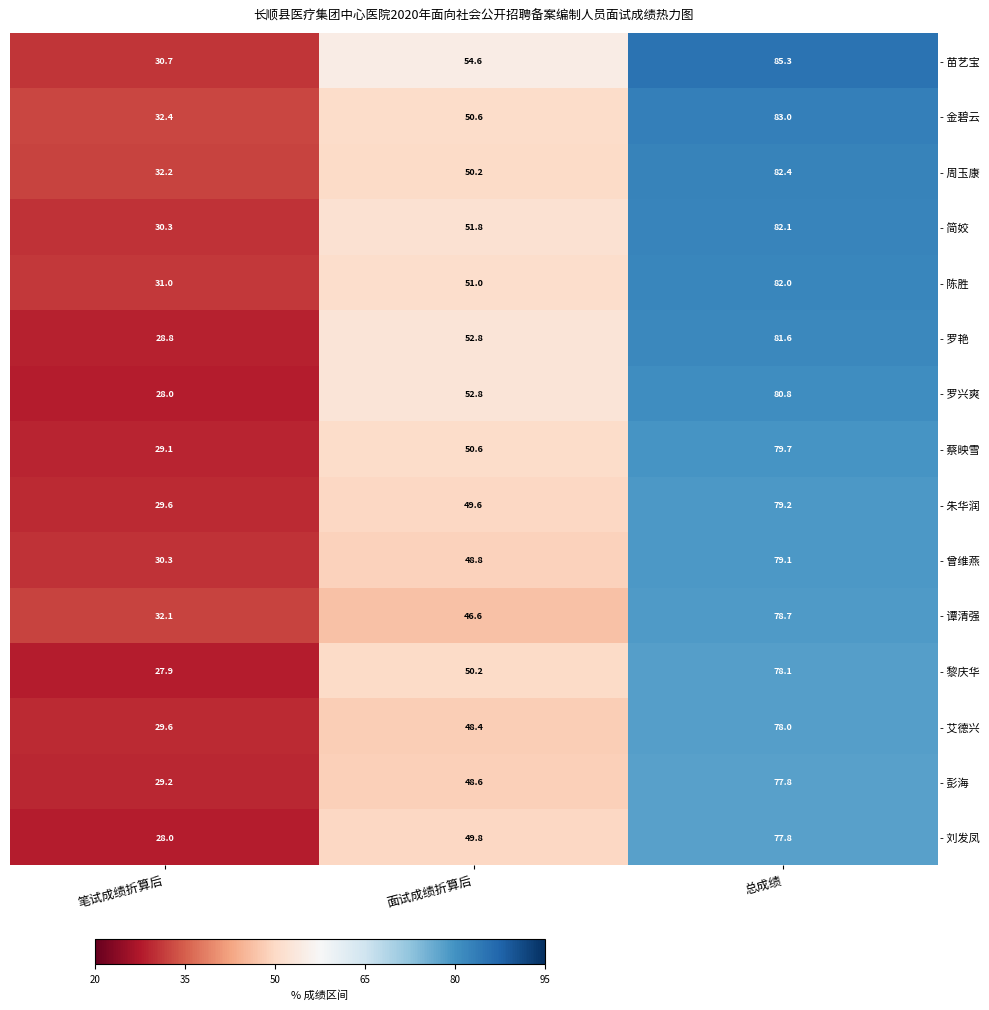

What is the minimum value shown in the chart?

27.9